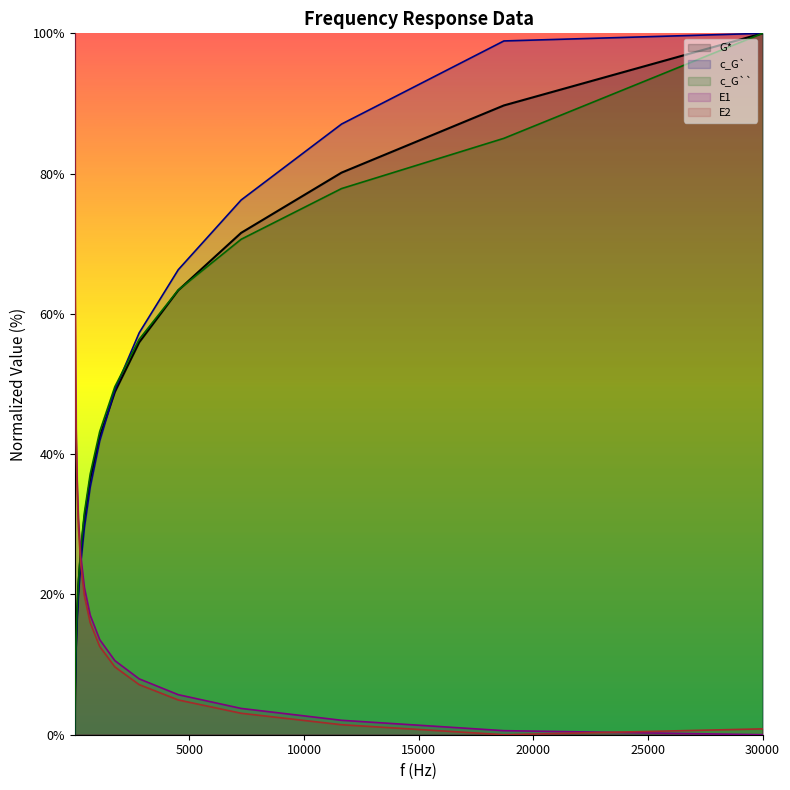

Is the value of G* at 64.2 greater than the value of c_G` at 4518?

No